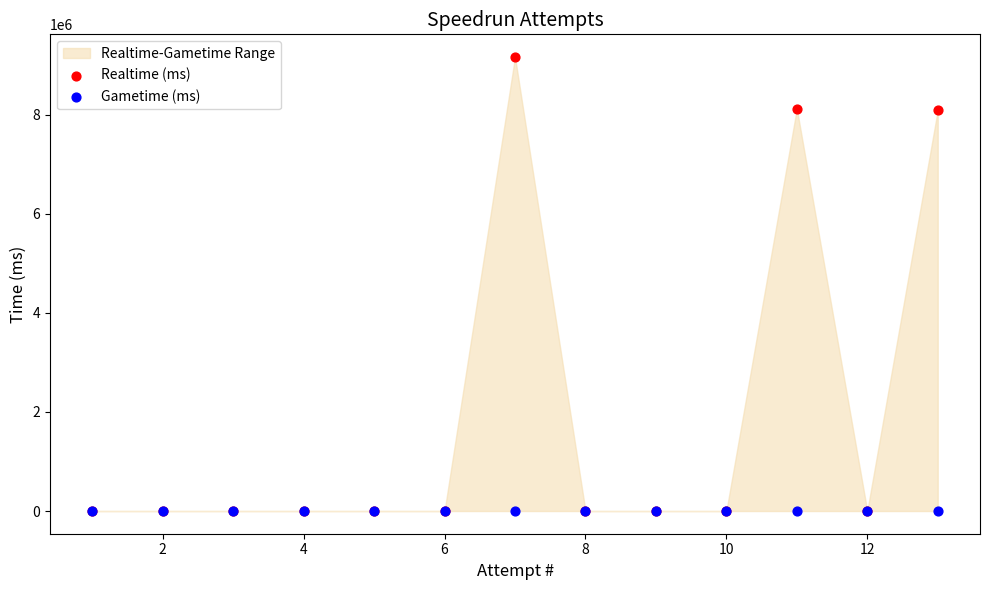

Which series has the widest spread of Y values?

Realtime (ms)